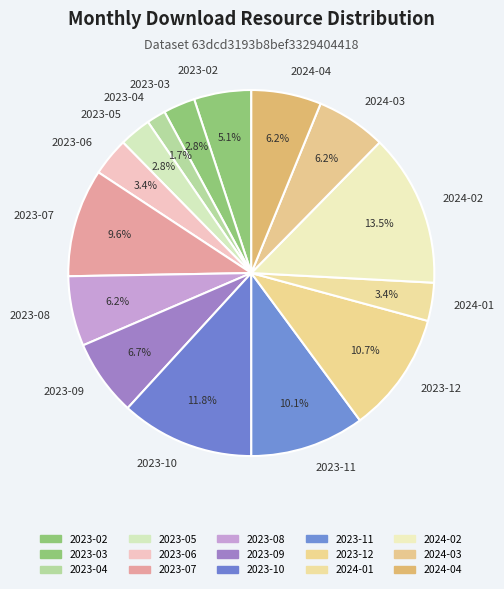

What percentage is NOT represented by 2023-05?

97.2%